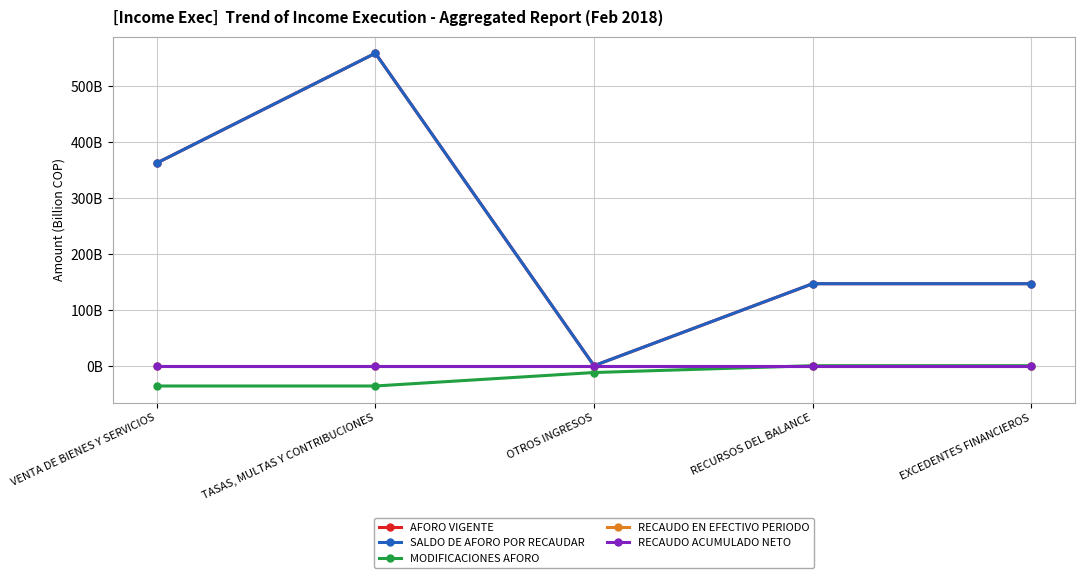

The AFORO VIGENTE series shows 501.0 at VENTA DE BIENES Y SERVICIOS. True or false?

False